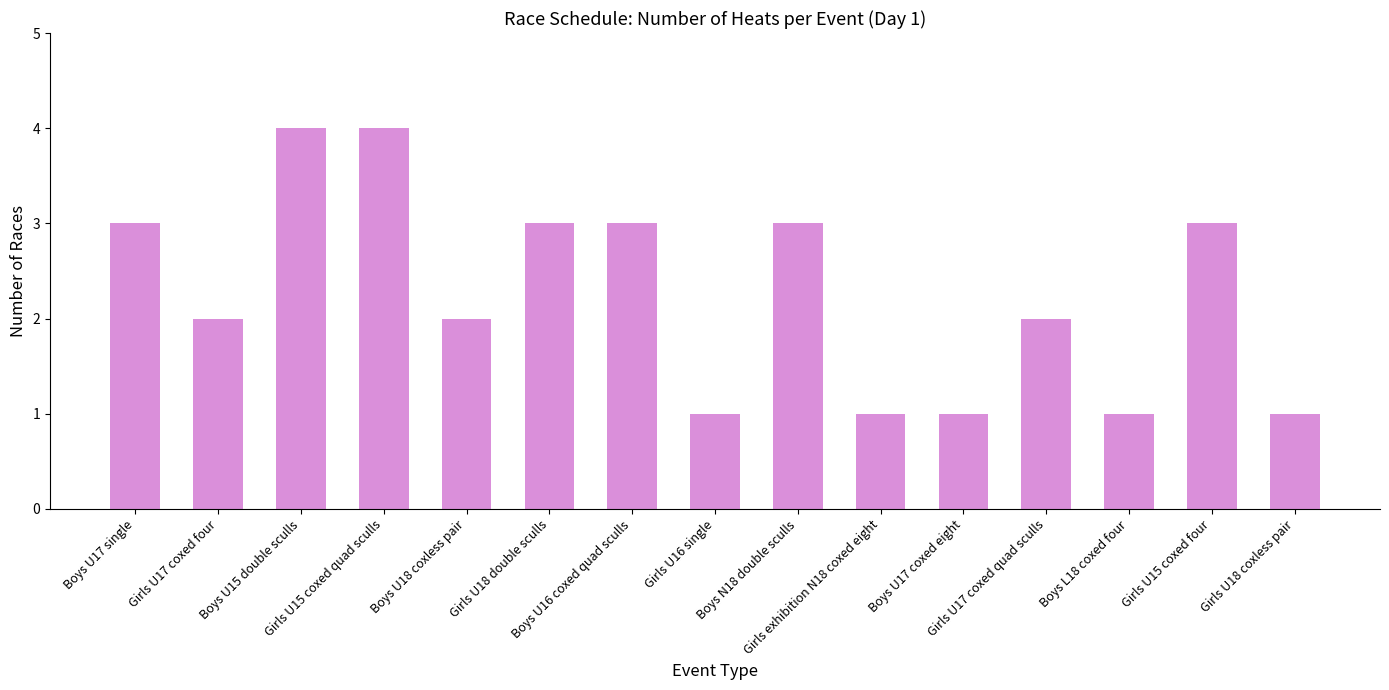

What is the label of the 14th bar from the right?

Girls U17 coxed four